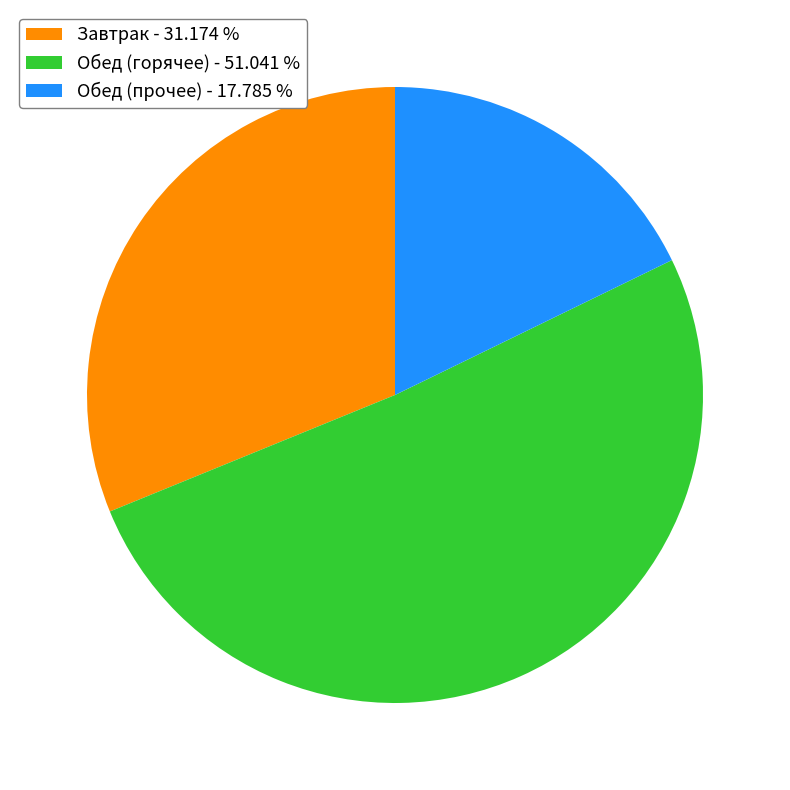

Between Обед (прочее) - 17.785 % and Завтрак - 31.174 %, which is larger?

Завтрак - 31.174 %